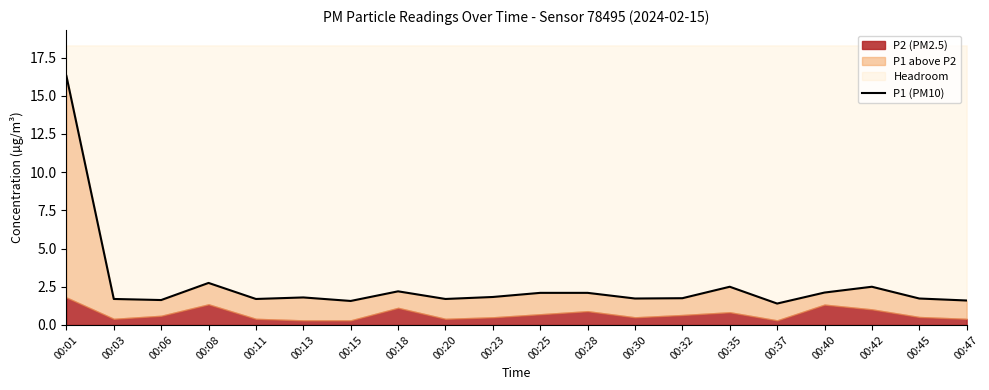

The value at 00:47 is 1.6. True or false?

True